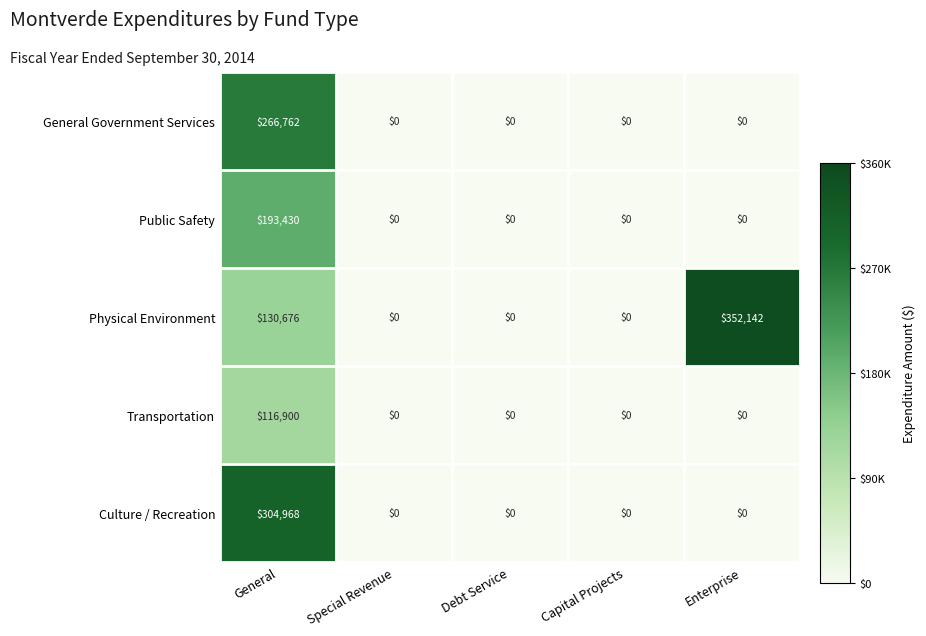

How many series are shown in this chart?

5